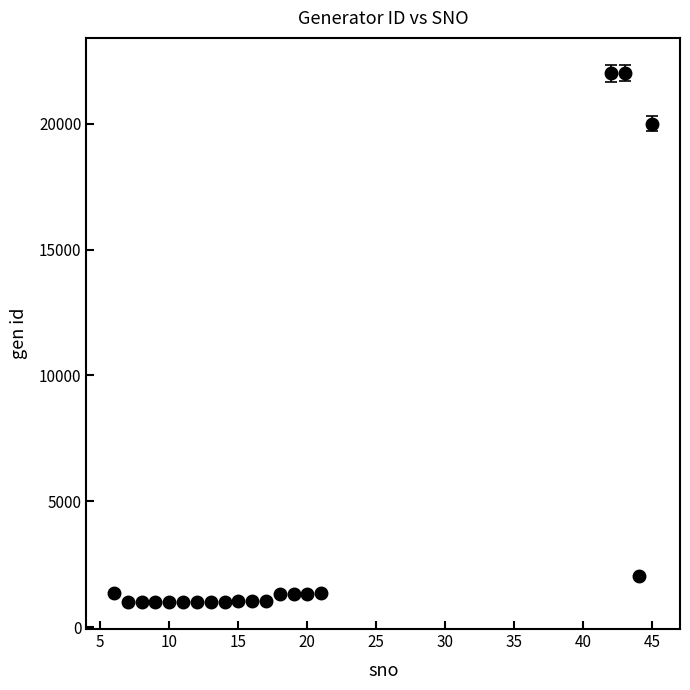

What is the difference between the second highest and minimum values?

21008